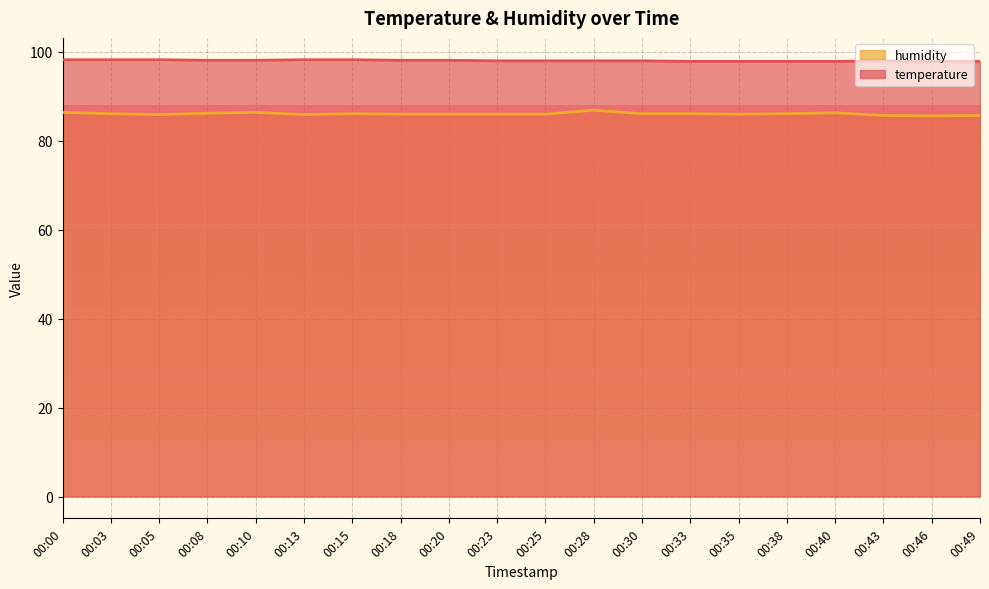

At which category is the sum across all series the highest?

00:28